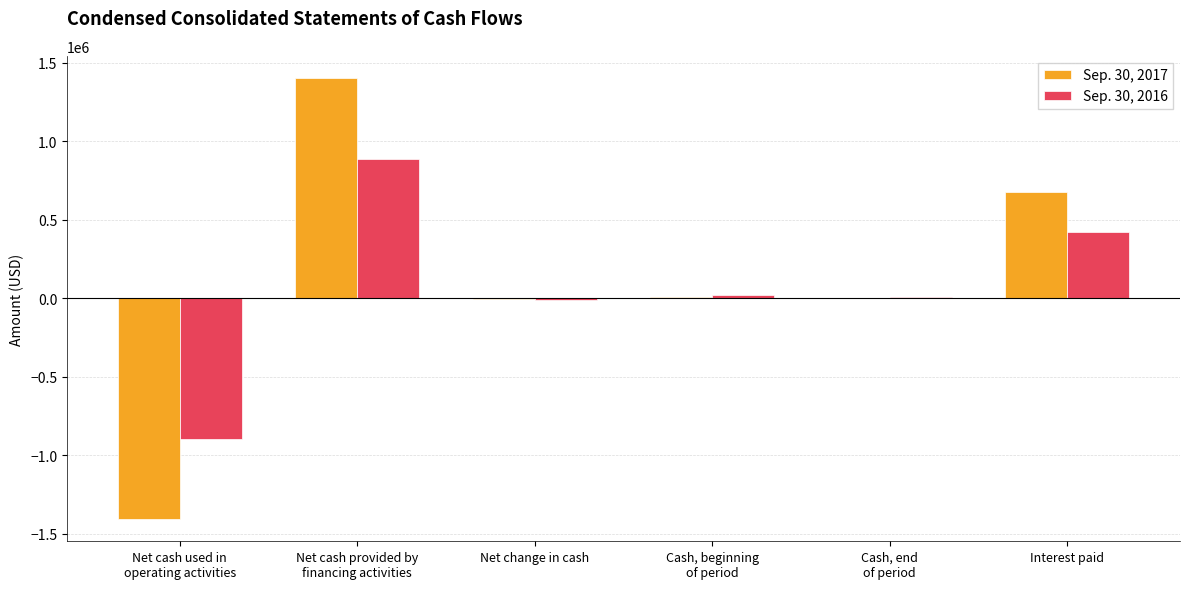

What is the greatest value displayed?

1402579